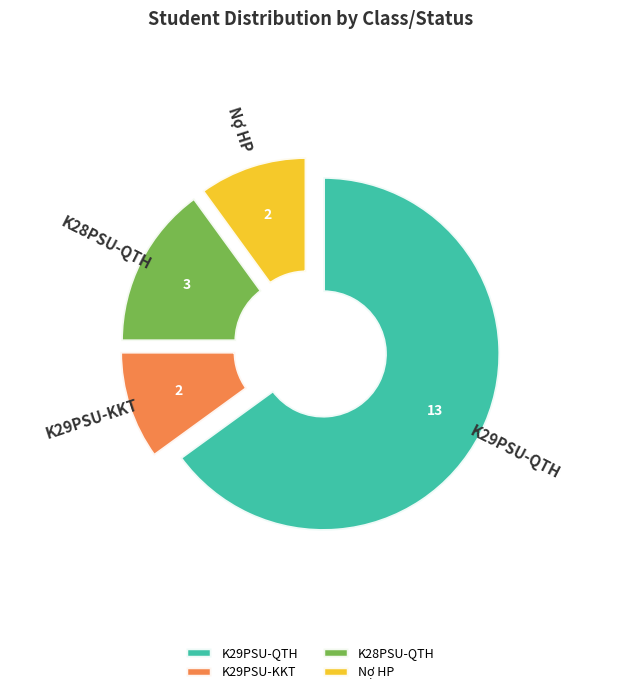

Is Nợ HP the majority of the pie?

No